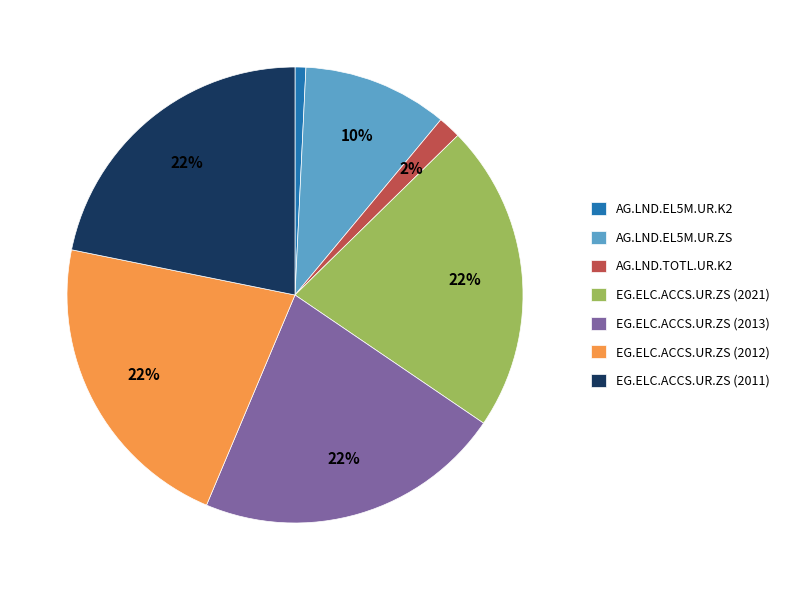

Does AG.LND.EL5M.UR.ZS represent more than half of the total?

No